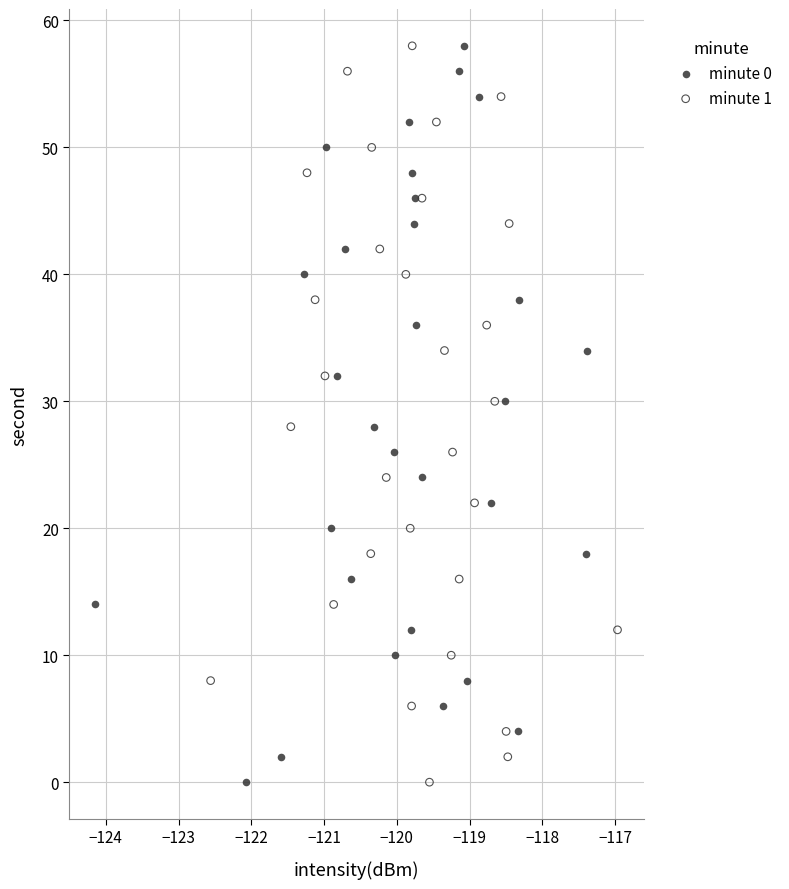

What are all the series names shown in the legend?

minute 0, minute 1